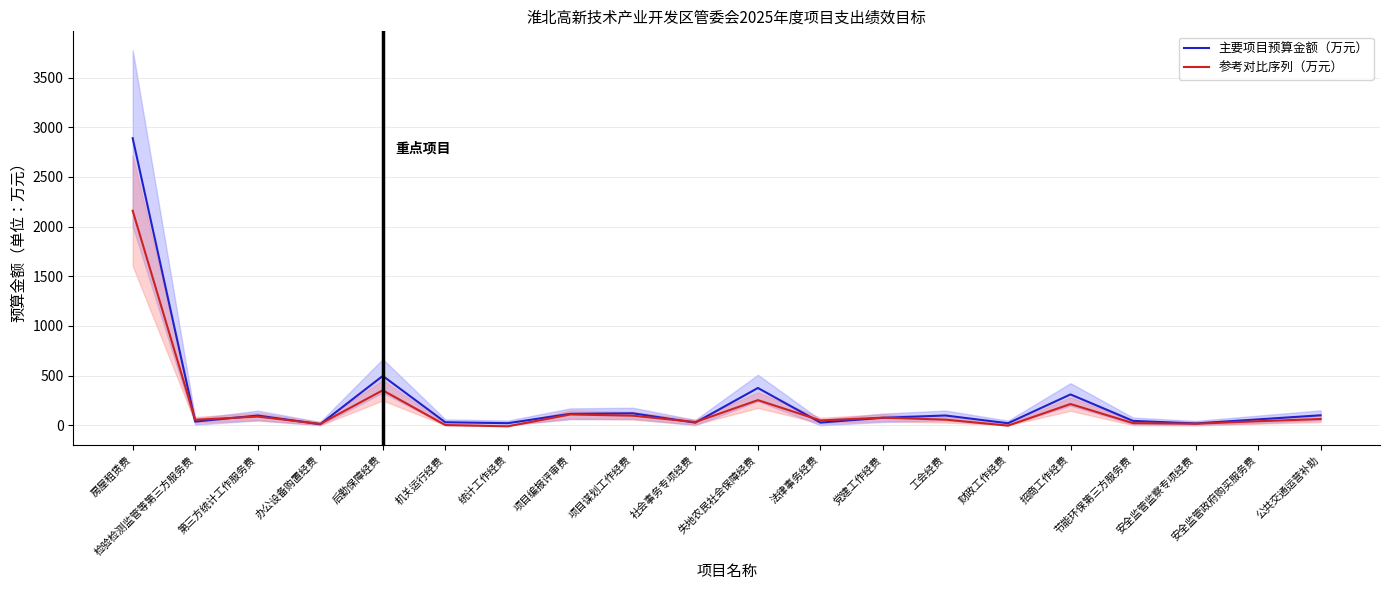

What is the total value across all series at 公共交通运营补助?

162.5